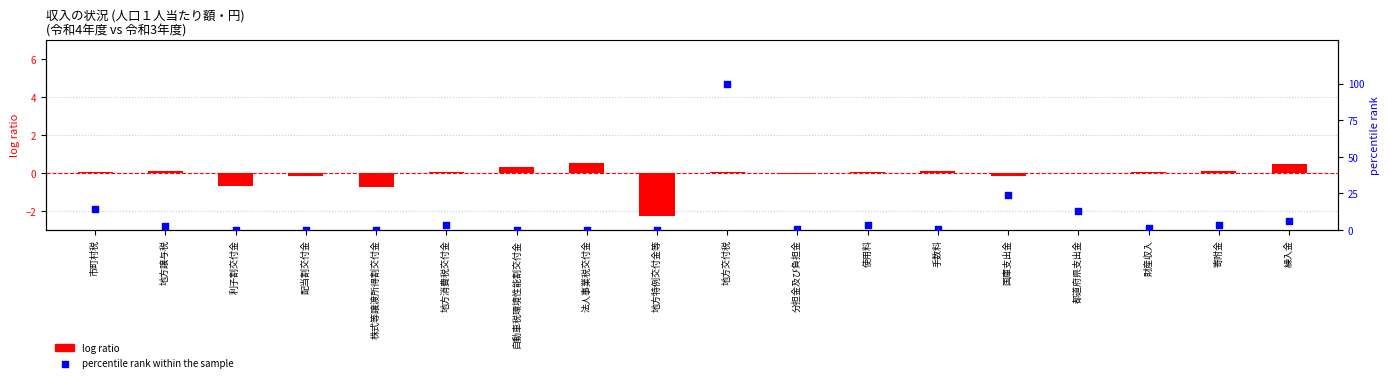

Which series reaches the minimum Y coordinate?

log ratio